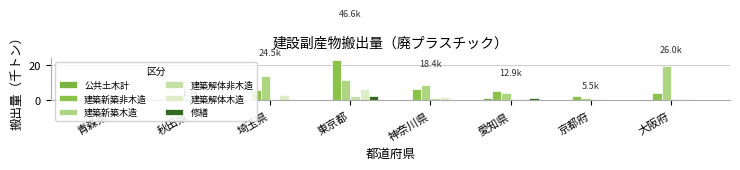

How many data points does each series have?

8